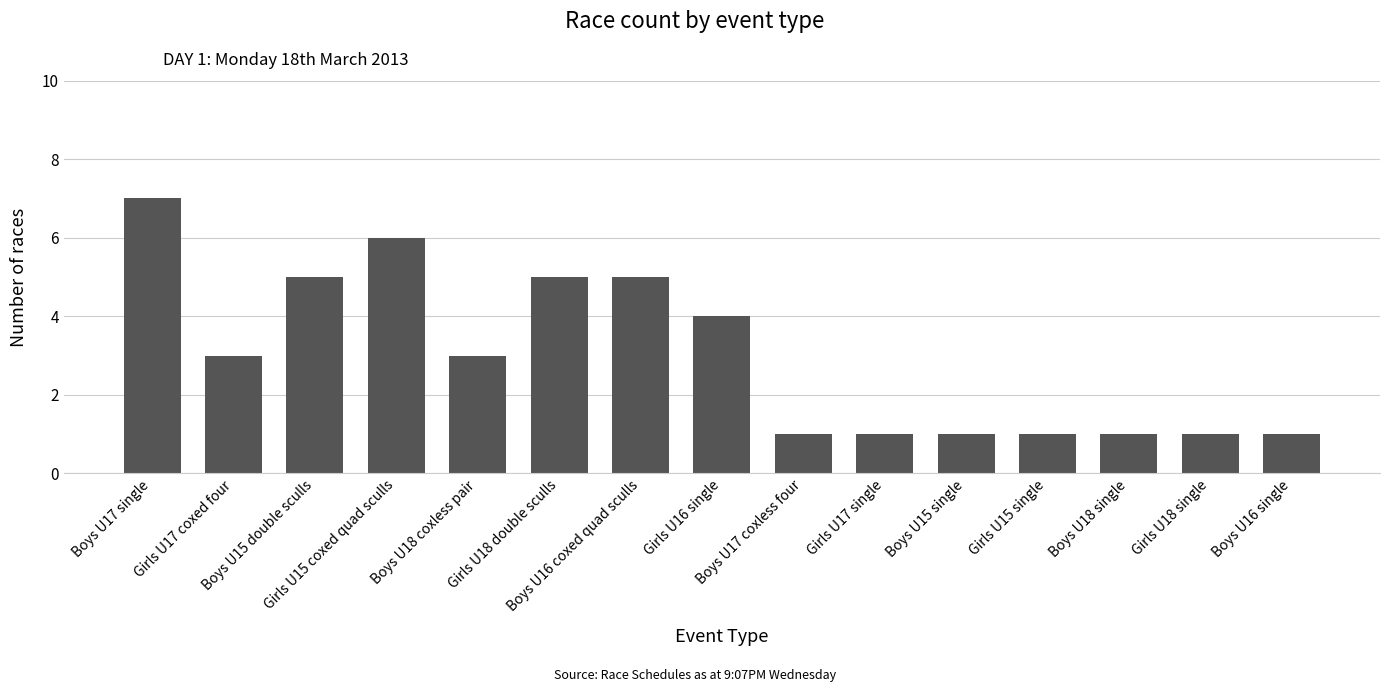

Is it true that the value at Boys U18 coxless pair is 3?

True